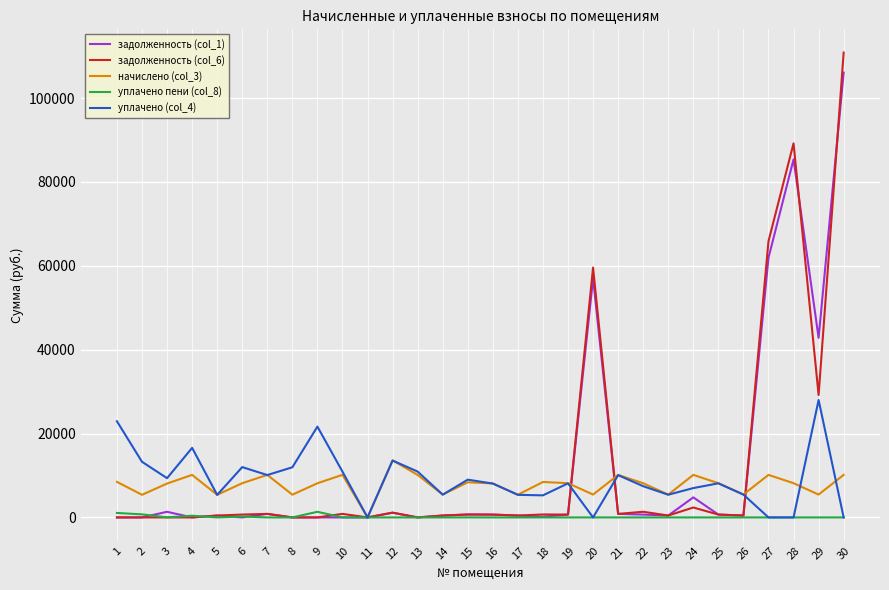

Which series has the largest range (max minus min)?

задолженность (col_6)